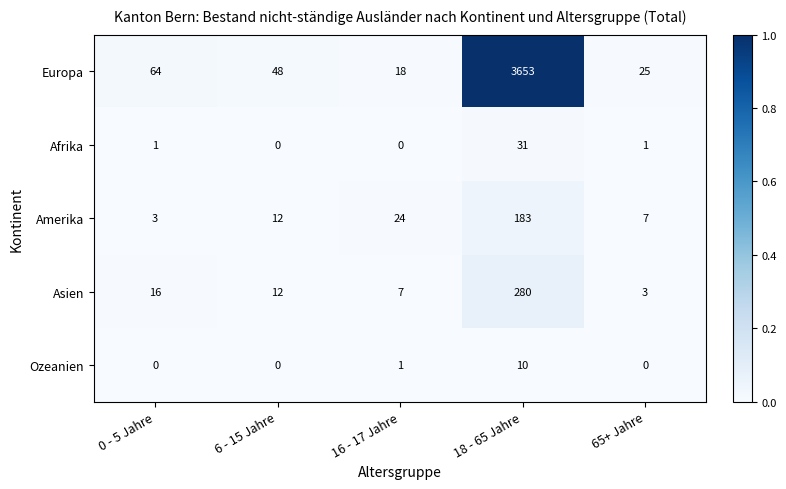

The Afrika series shows 31 at 18 - 65 Jahre. True or false?

True